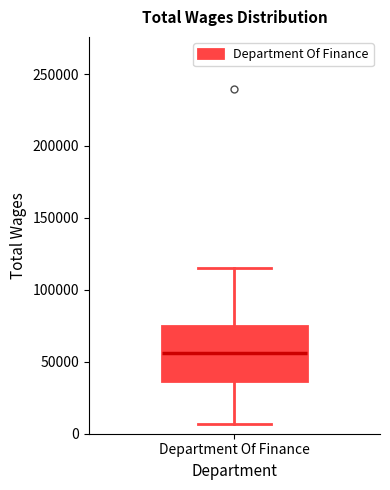

Transcribe this box plot: give where the median line is, the range the box spans, and where the two whiskers end, as read against the y-axis. The values are not printed on the chart, so give them approximately, as read against the axis.

median 55000, box 35000 to 75000, whiskers 5000 to 115000